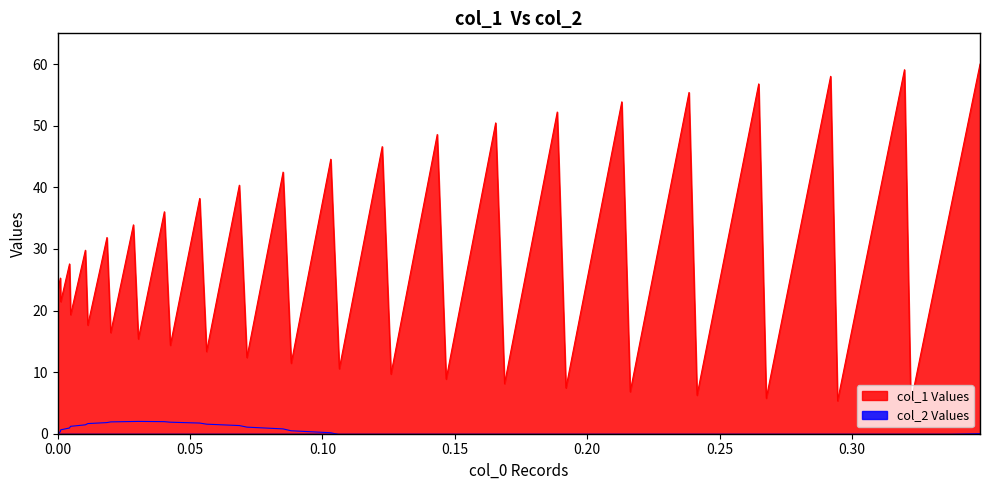

What is the maximum value for col_1 Values?

60.0